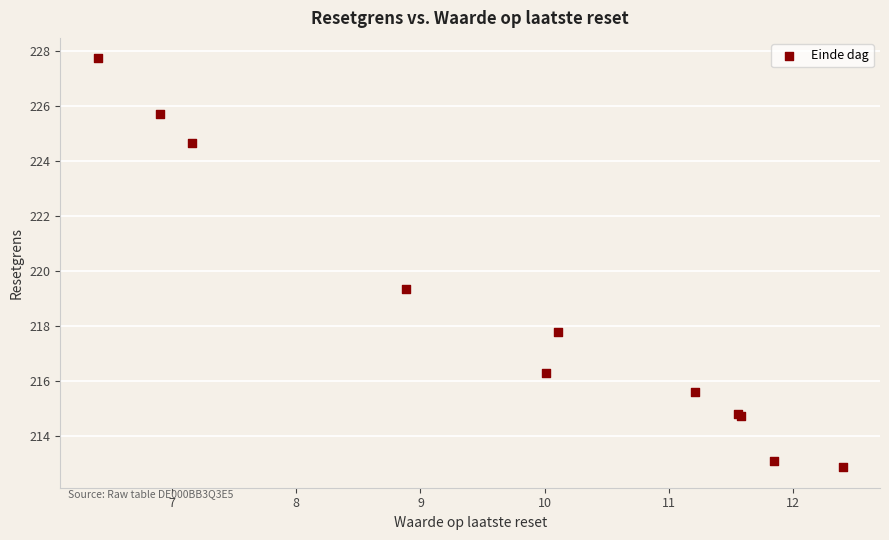

What Y value in the scatter plot is closest to 220?

219.3